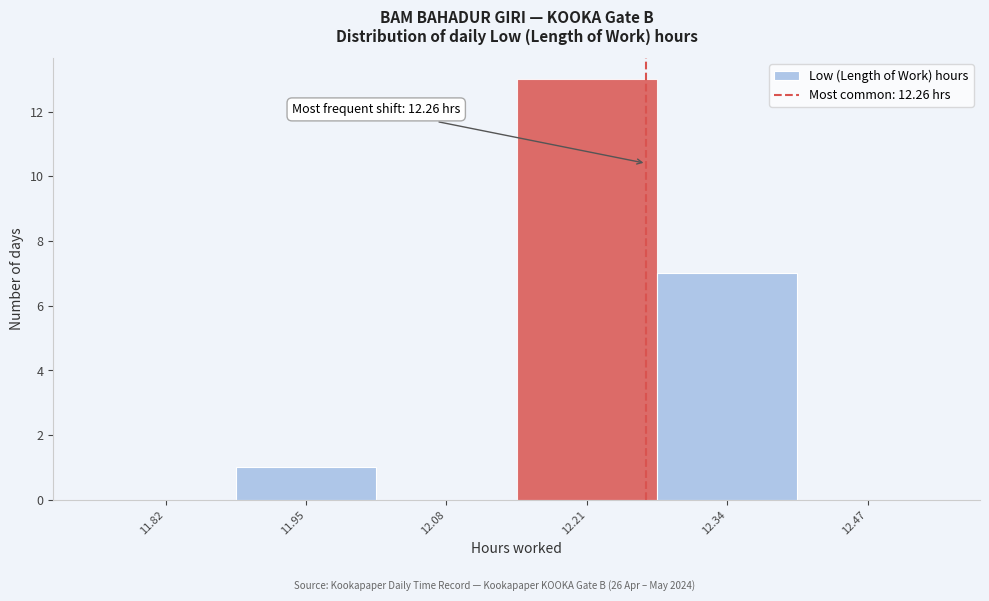

Over which range of the x-axis is the bar tallest?

12.14 to 12.27